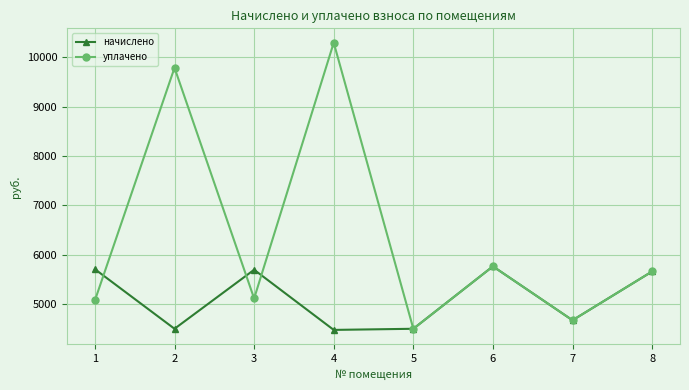

At which label does начислено first exceed 5656?

1